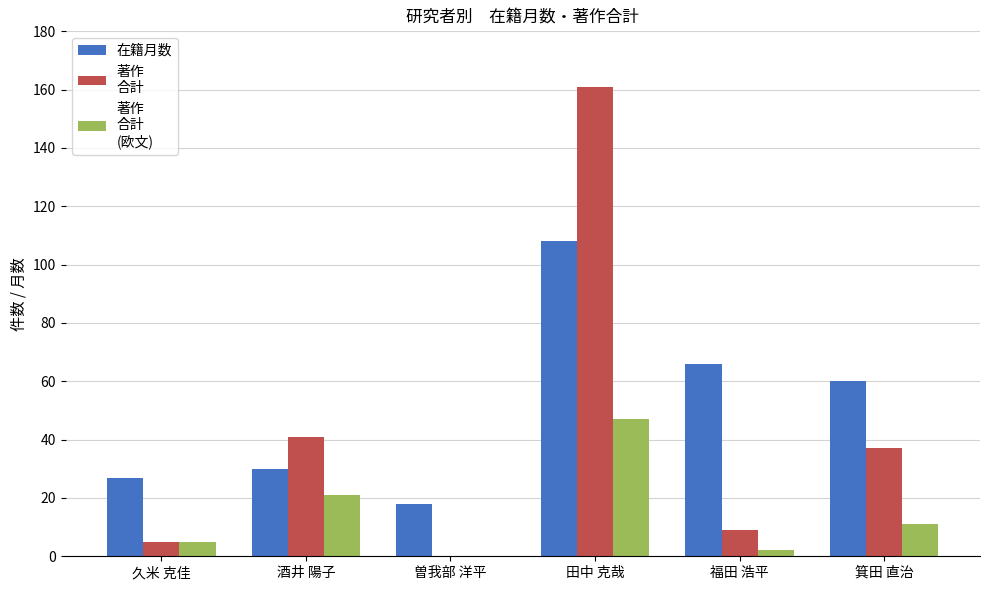

Which category has the highest value across all series?

田中 克哉